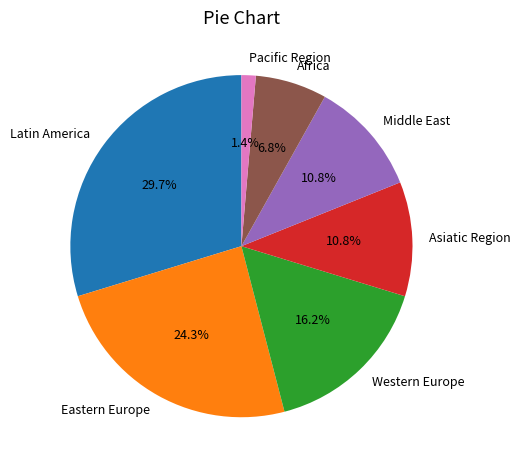

Do Latin America and Middle East together represent more than half of the pie?

No